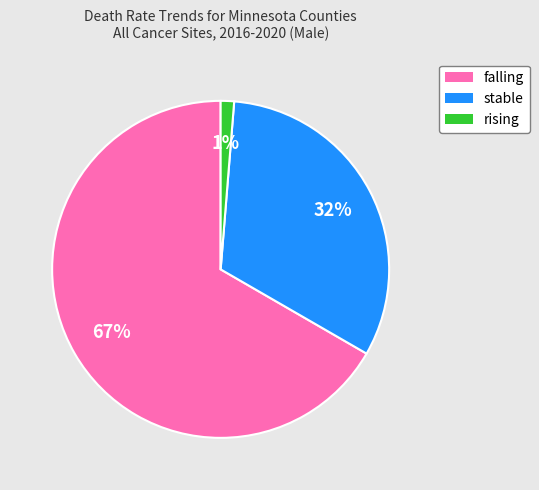

Which slice is the largest?

falling